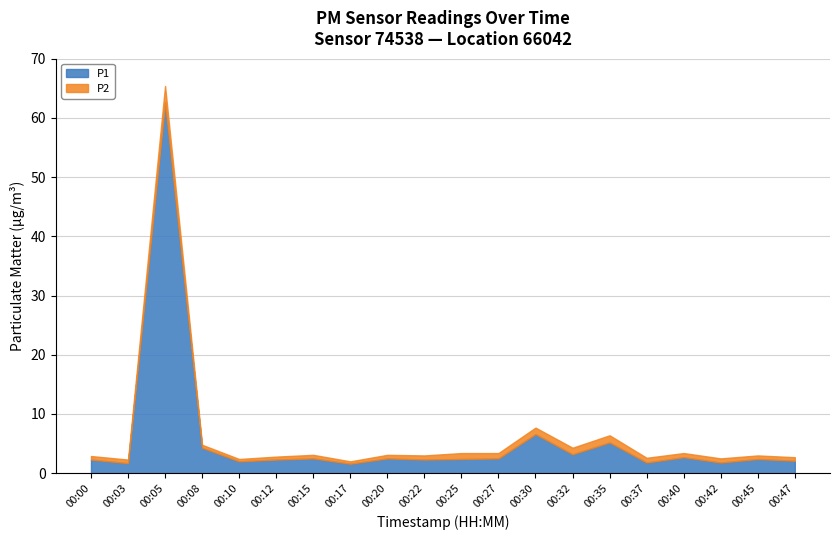

How many interior local peaks does the P1 series have?

7